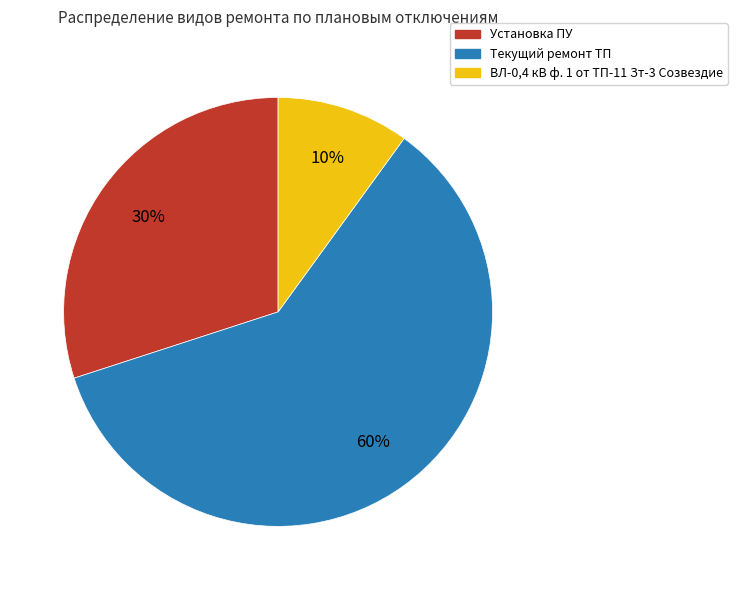

What is the smallest slice in the pie chart?

ВЛ-0,4 кВ ф. 1 от ТП-11